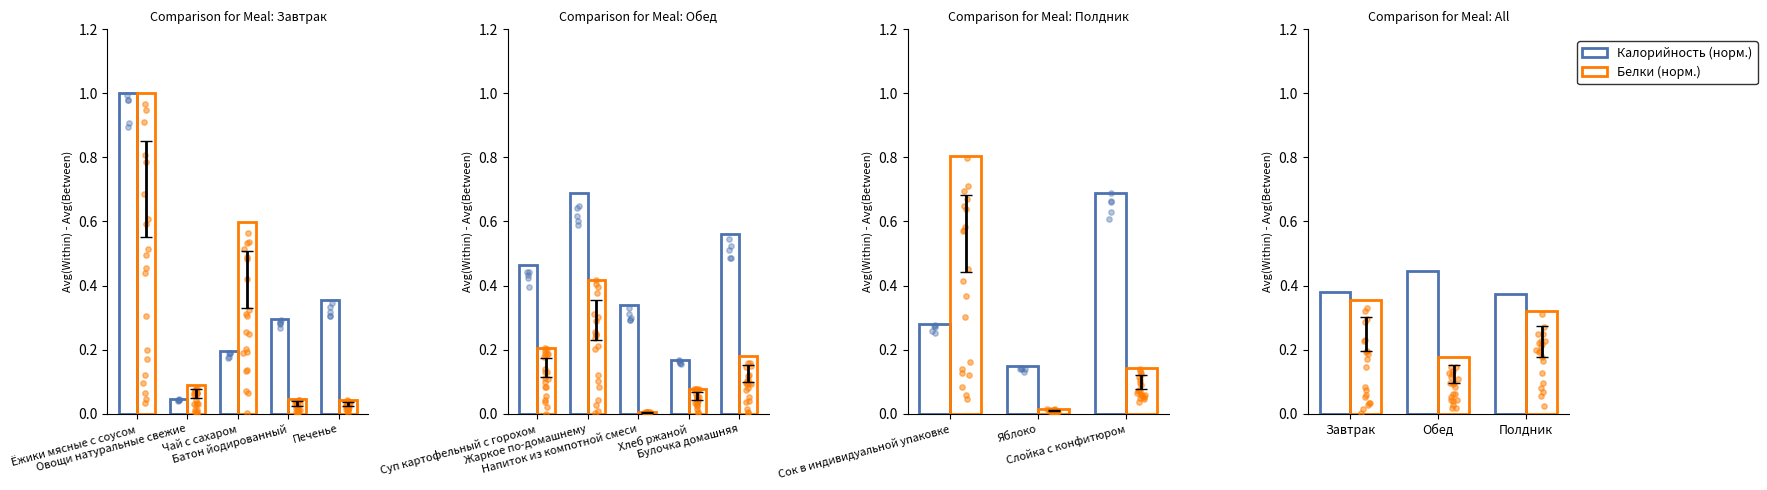

Which series has the largest total across all categories?

Калорийность (норм.)